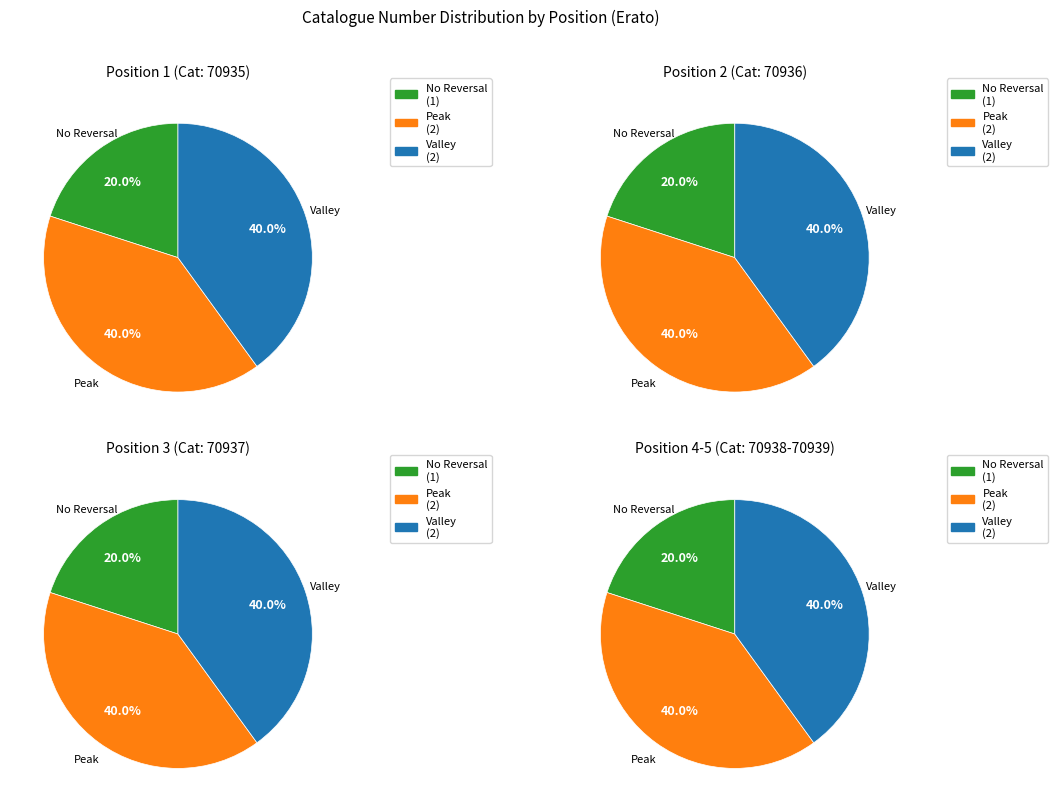

Which slice is the smallest?

1